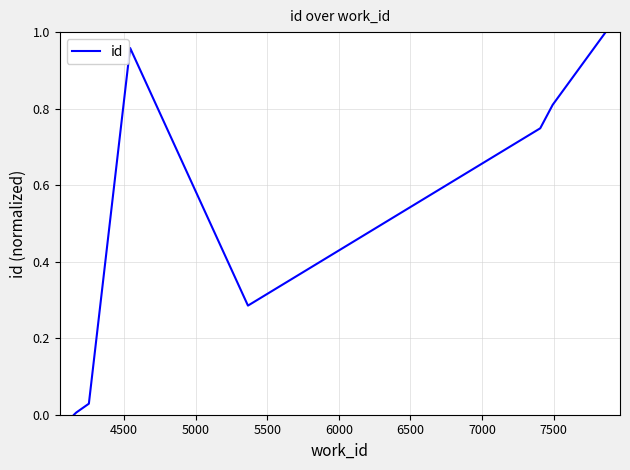

What is the average value?

0.5